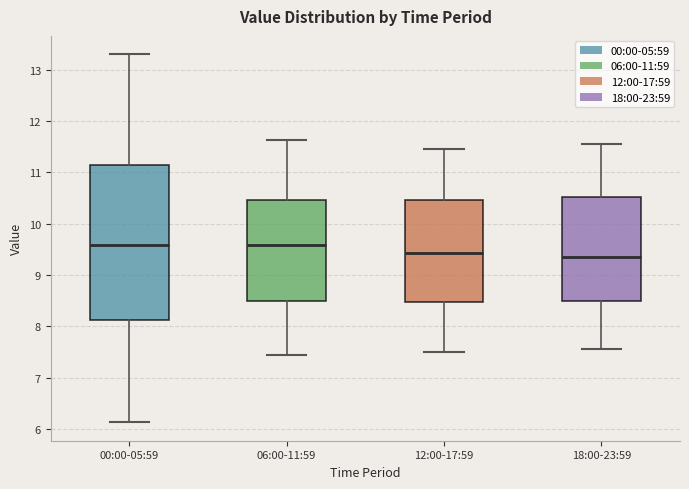

Reading left to right, read every box against the y-axis: the position of its median line, the range the box covers, and the ends of its whiskers. The values are not printed on the chart, so give them approximately, as read against the axis.

00:00-05:59: median 9.6, box 8.1 to 11.1, whiskers 6.1 to 13.3
06:00-11:59: median 9.6, box 8.5 to 10.5, whiskers 7.5 to 11.6
12:00-17:59: median 9.4, box 8.5 to 10.5, whiskers 7.5 to 11.5
18:00-23:59: median 9.4, box 8.5 to 10.5, whiskers 7.6 to 11.6